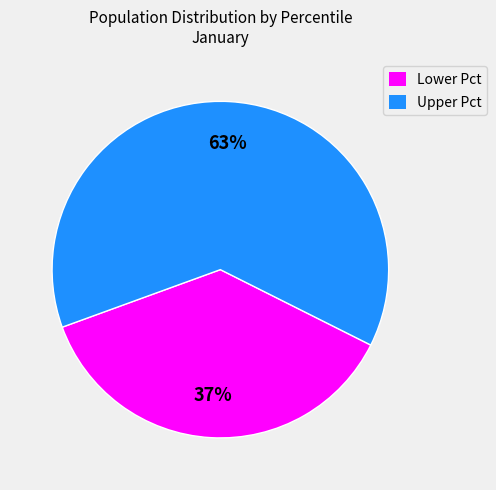

True or false: Upper Pct accounts for 55% of the total.

False